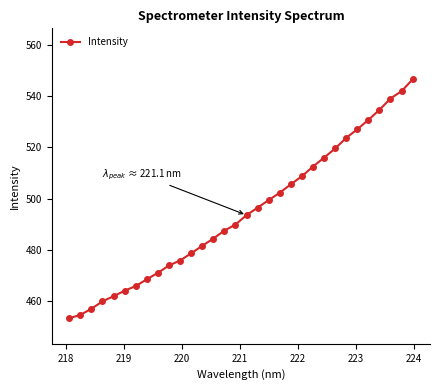

What is the difference between the maximum and second lowest values?

92.1